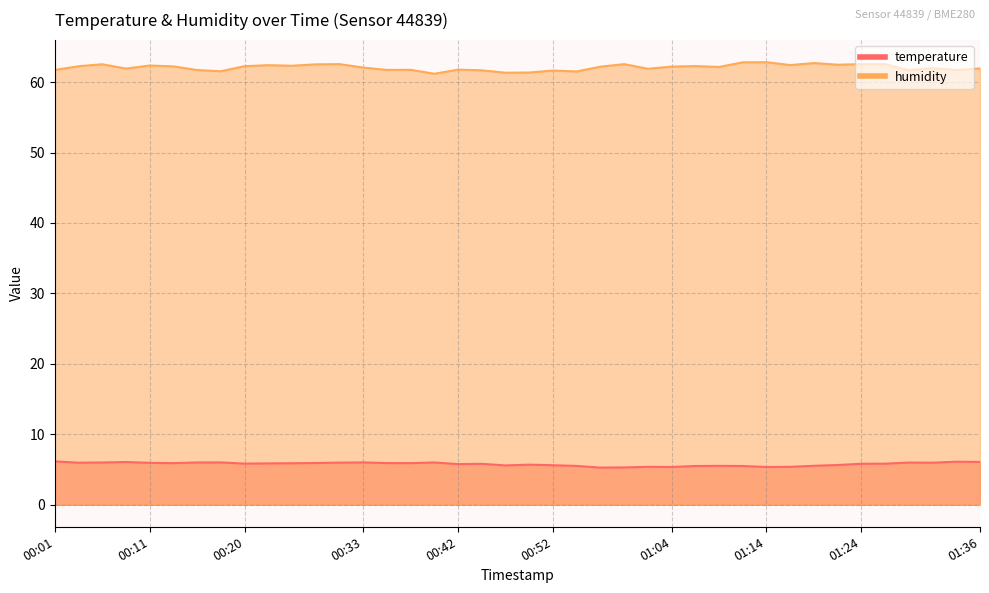

What is the highest value of the humidity series?

62.8